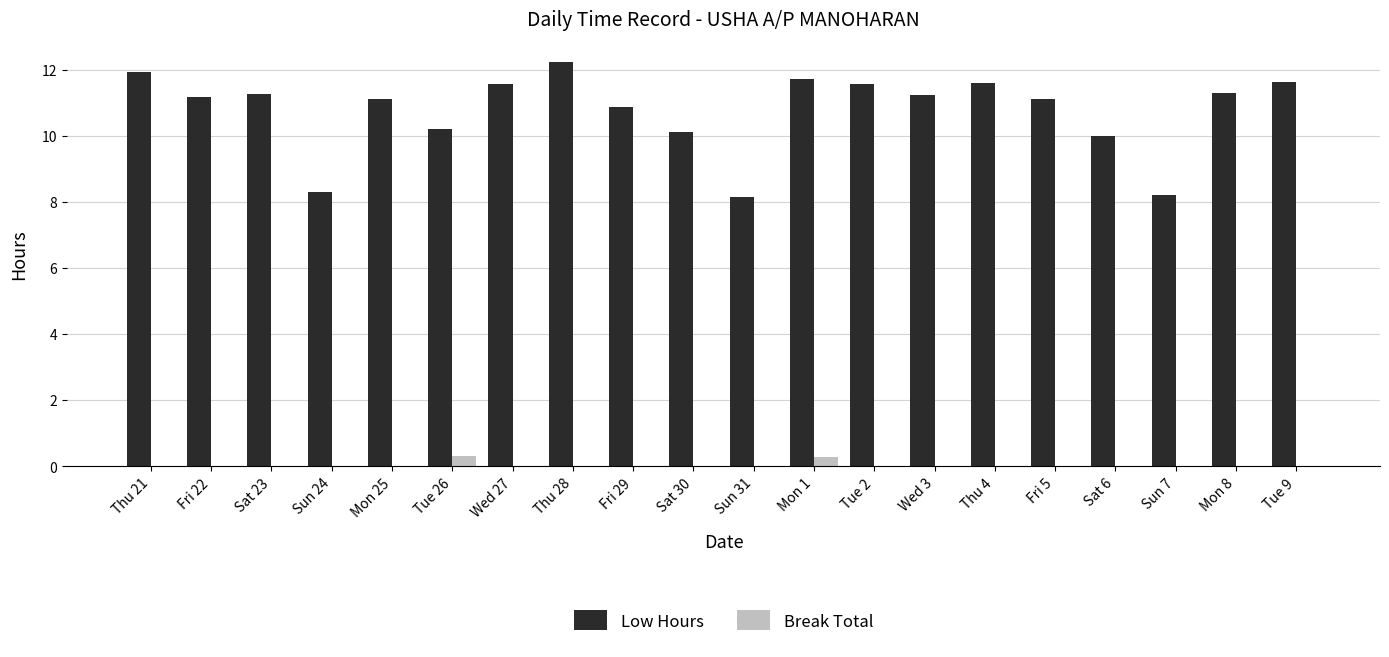

Between Sun 31 and Mon 1, which series saw the biggest shift?

Low Hours